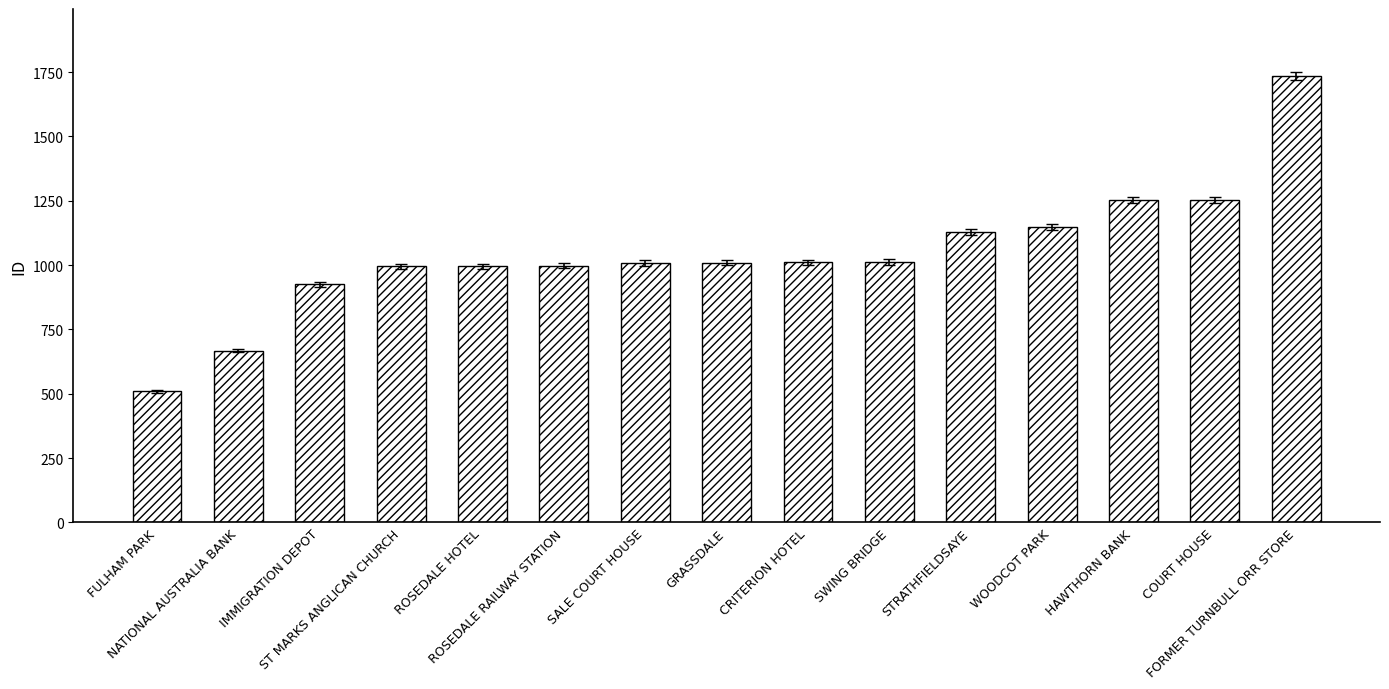

What is the difference between the values at ROSEDALE HOTEL and NATIONAL AUSTRALIA BANK?

328